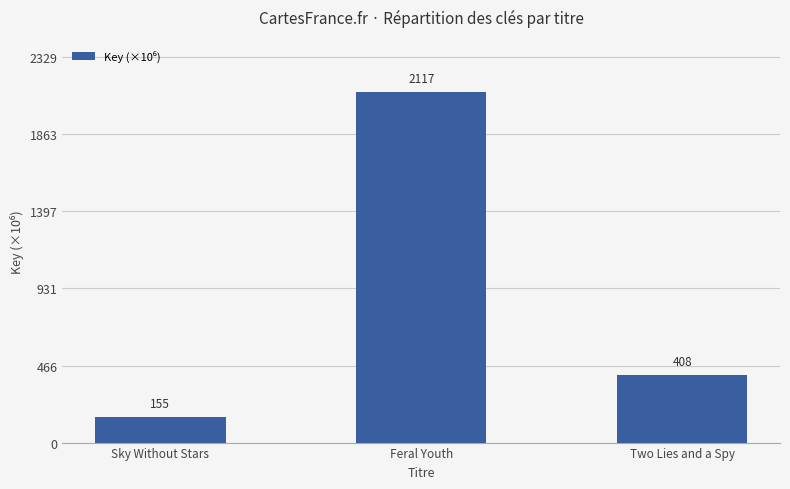

How many categories are shown in the chart?

3